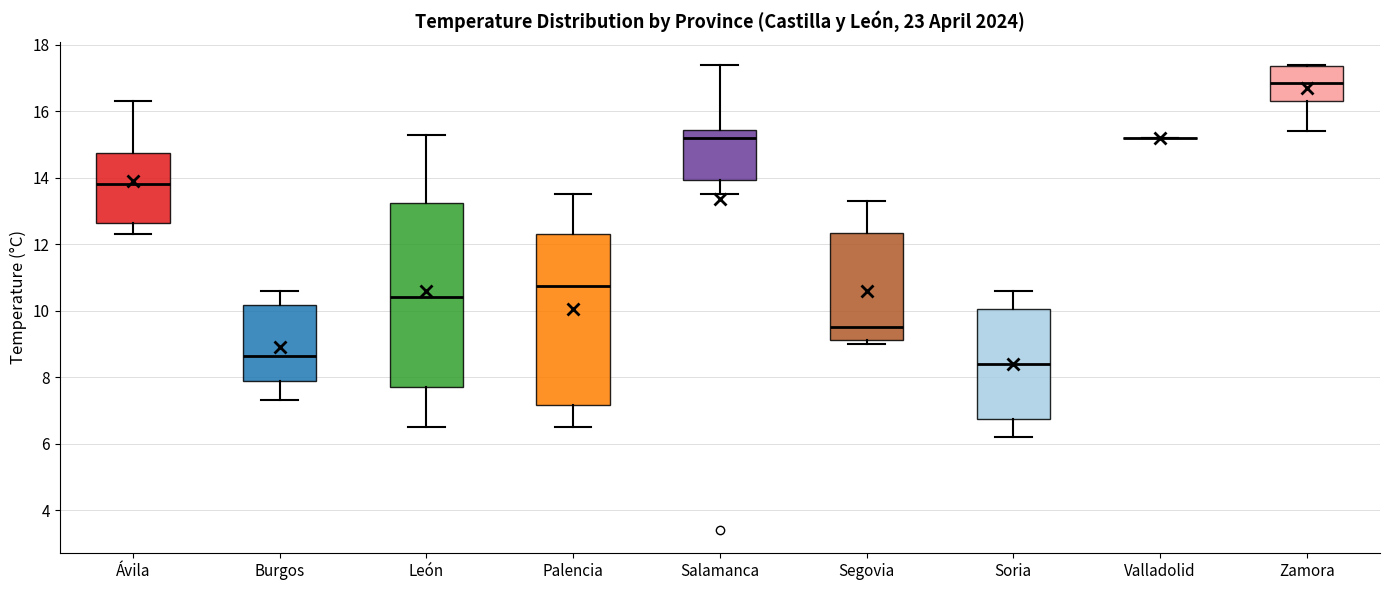

Where is the lower edge of the box for Zamora on the y-axis? The values are not printed on the chart, so give them approximately, as read against the axis.

16.4